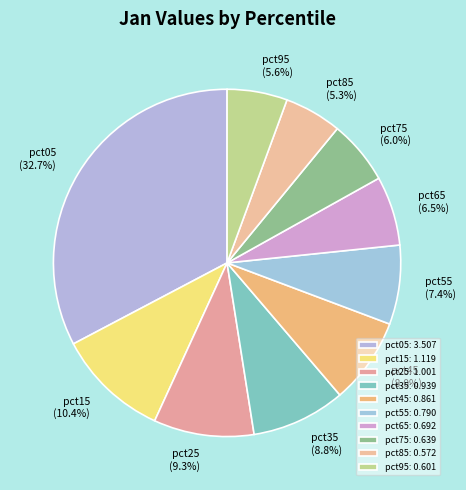

Between pct55 and pct85, which is larger?

pct55